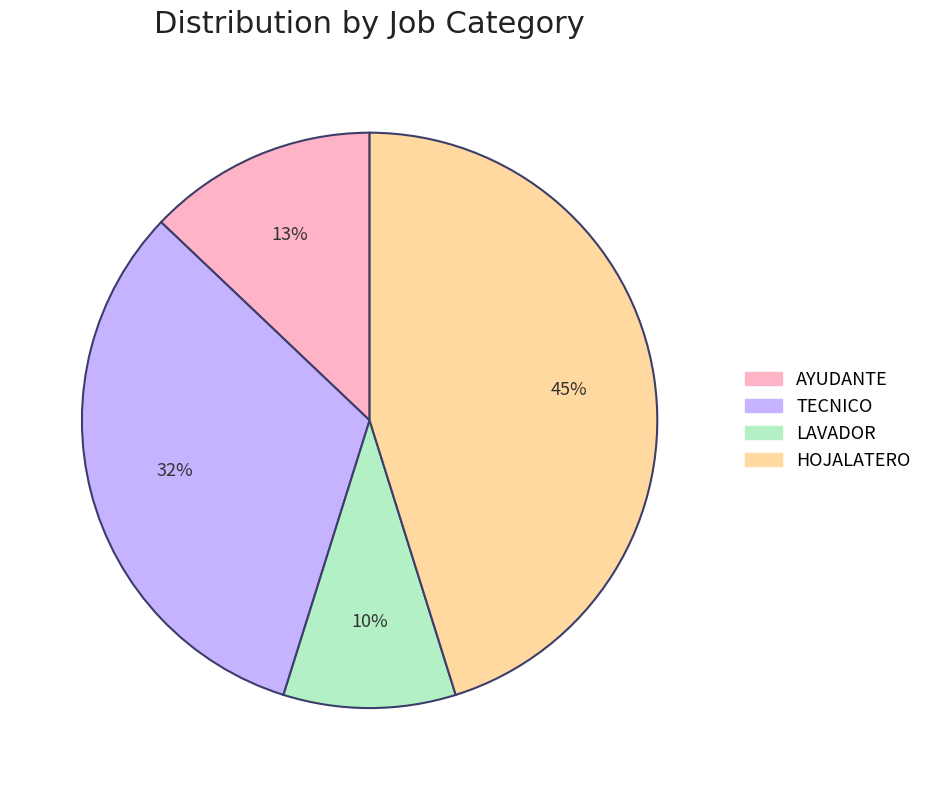

Do TECNICO and AYUDANTE together represent more than half of the pie?

No